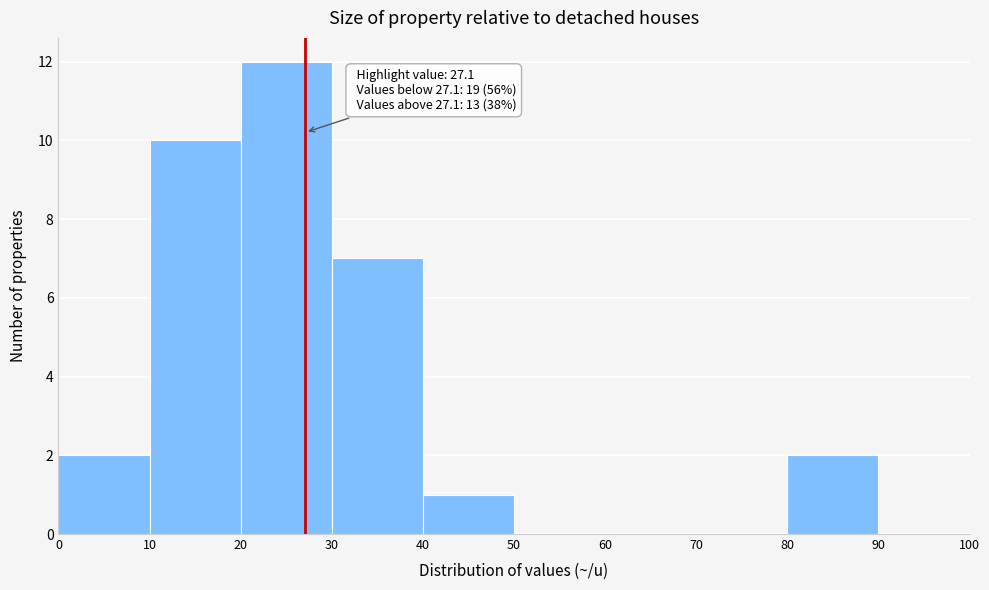

Which range on the x-axis has the tallest bar?

20 to 30